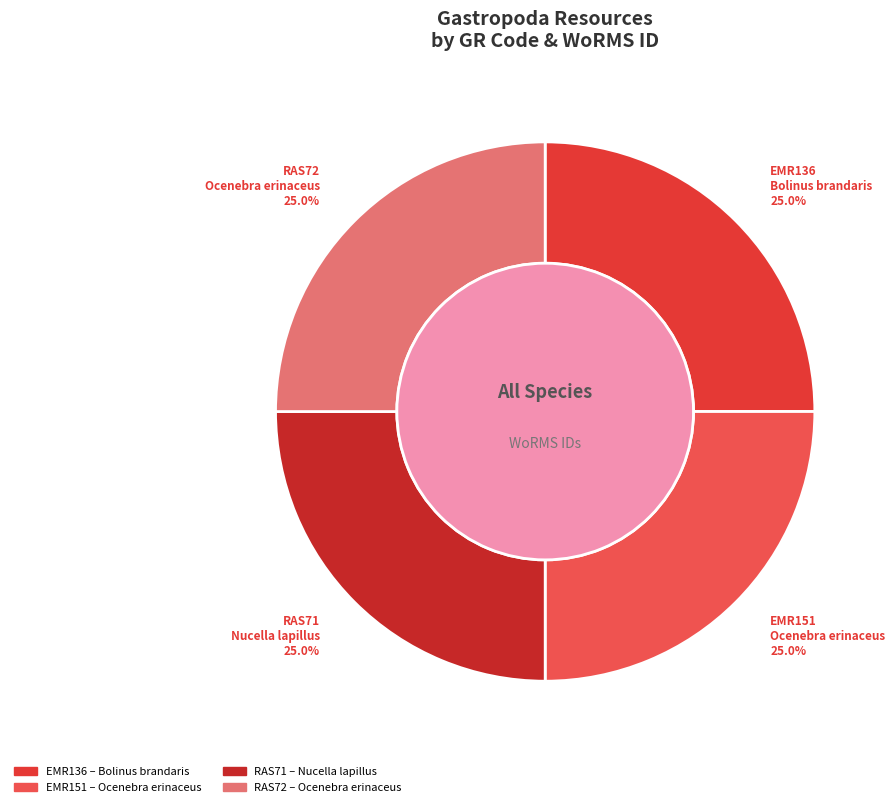

How much of the chart is everything except EMR151?

75.0%